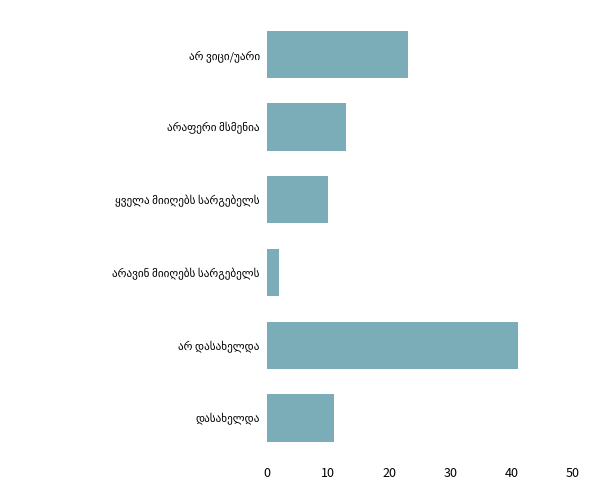

What is the average value?

17